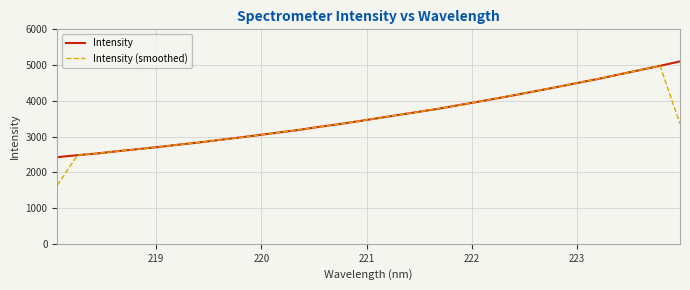

Which series has the widest spread of values?

Intensity (smoothed)